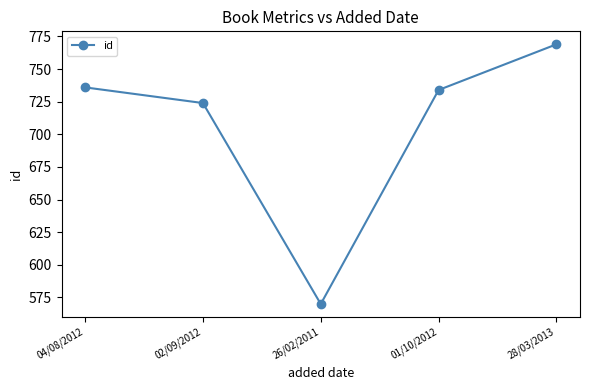

True or false: the data shows 230 at 01/10/2012.

False